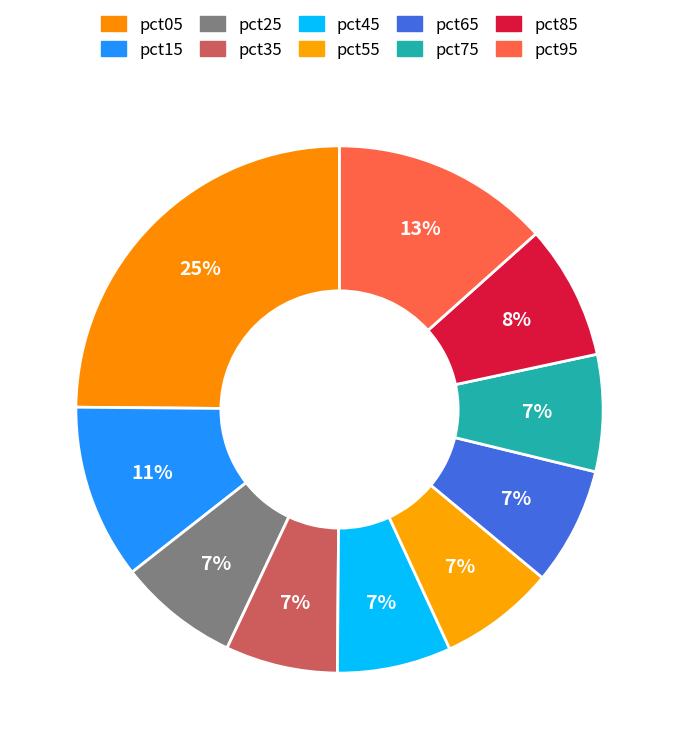

Rank the categories by value from lowest to highest.

pct35, pct45, pct55, pct75, pct65, pct25, pct85, pct15, pct95, pct05